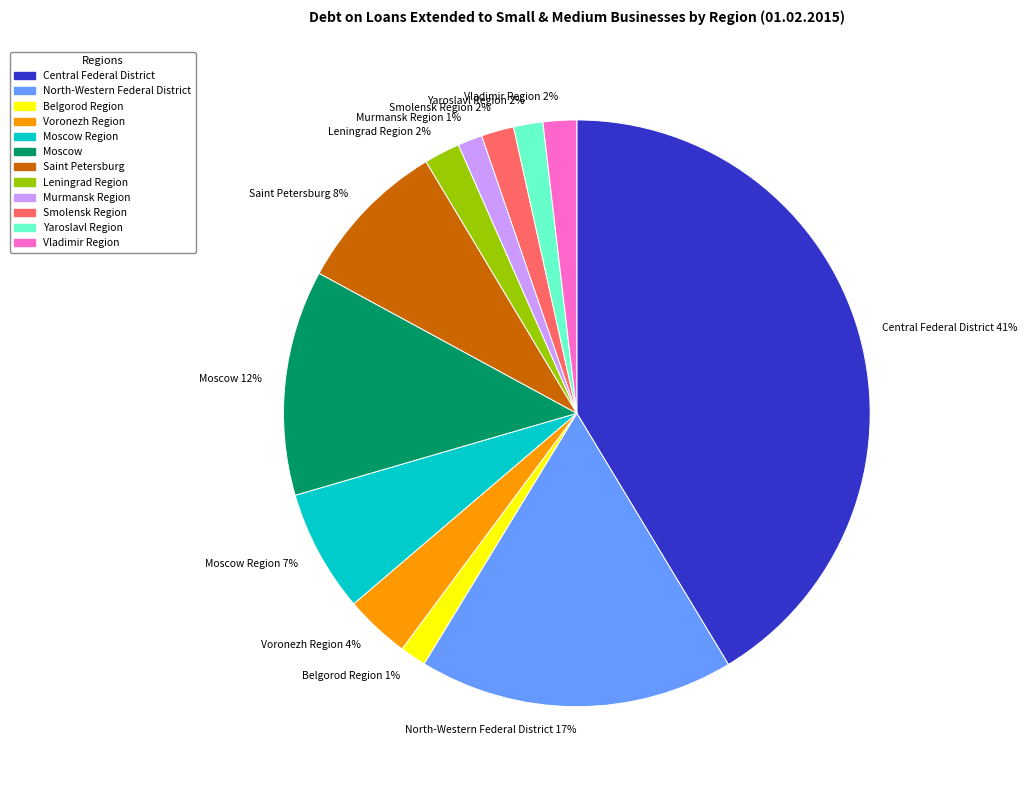

Count the number of slices in the pie.

12